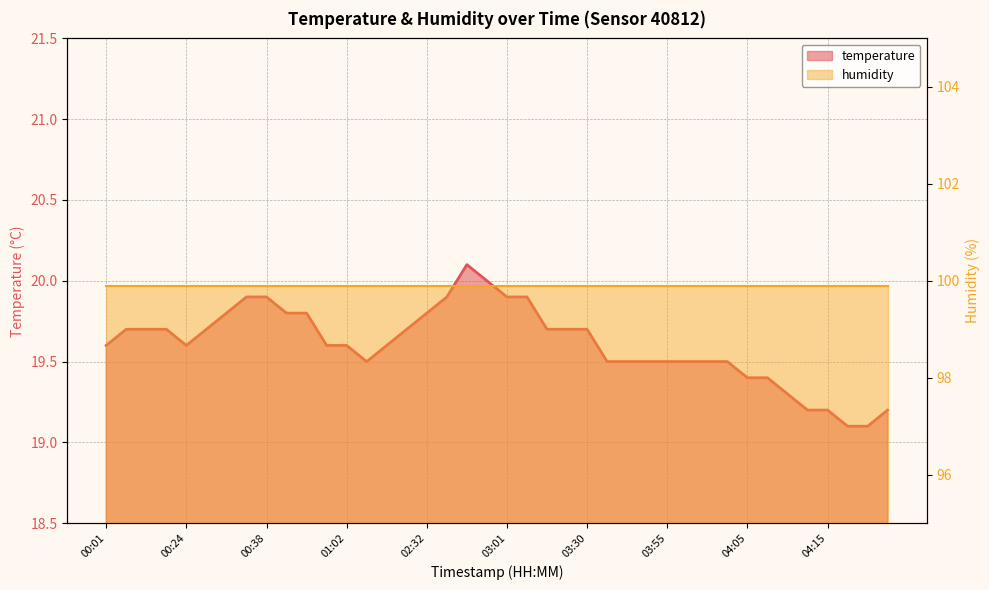

Reading left to right, list all the values displayed in this chart.

19.6	19.7	19.7	19.7	19.6	19.7	19.8	19.9	19.9	19.8	19.8	19.6	19.6	19.5	19.6	19.7	19.8	19.9	20.1	20.0	19.9	19.9	19.7	19.7	19.7	19.5	19.5	19.5	19.5	19.5	19.5	19.5	19.4	19.4	19.3	19.2	19.2	19.1	19.1	19.2